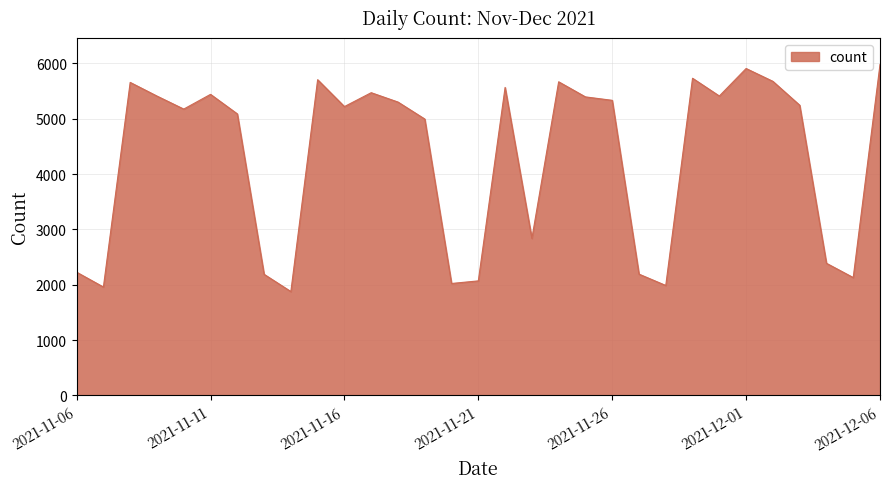

What is the smallest value displayed?

1877